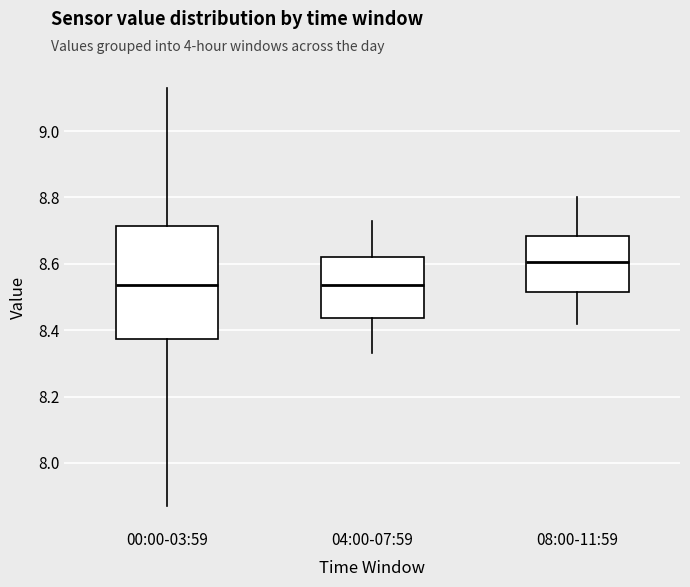

Reading left to right, transcribe this box plot: for each box, give where its median line is, the range the box spans, and where its two whiskers end, as read against the y-axis. The values are not printed on the chart, so give them approximately, as read against the axis.

00:00-03:59: median 8.54, box 8.38 to 8.72, whiskers 7.88 to 9.14
04:00-07:59: median 8.54, box 8.44 to 8.62, whiskers 8.34 to 8.74
08:00-11:59: median 8.60, box 8.52 to 8.68, whiskers 8.42 to 8.80